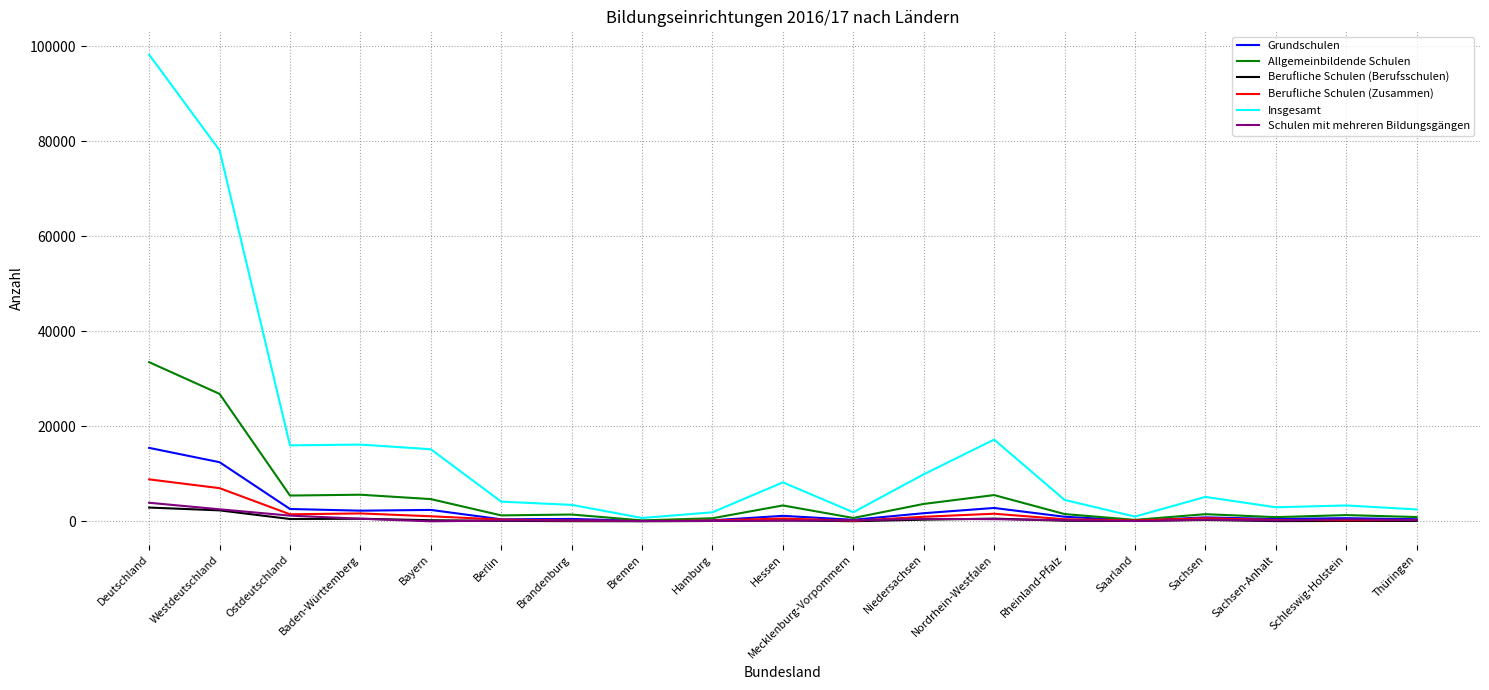

What position from the left is Sachsen-Anhalt?

17